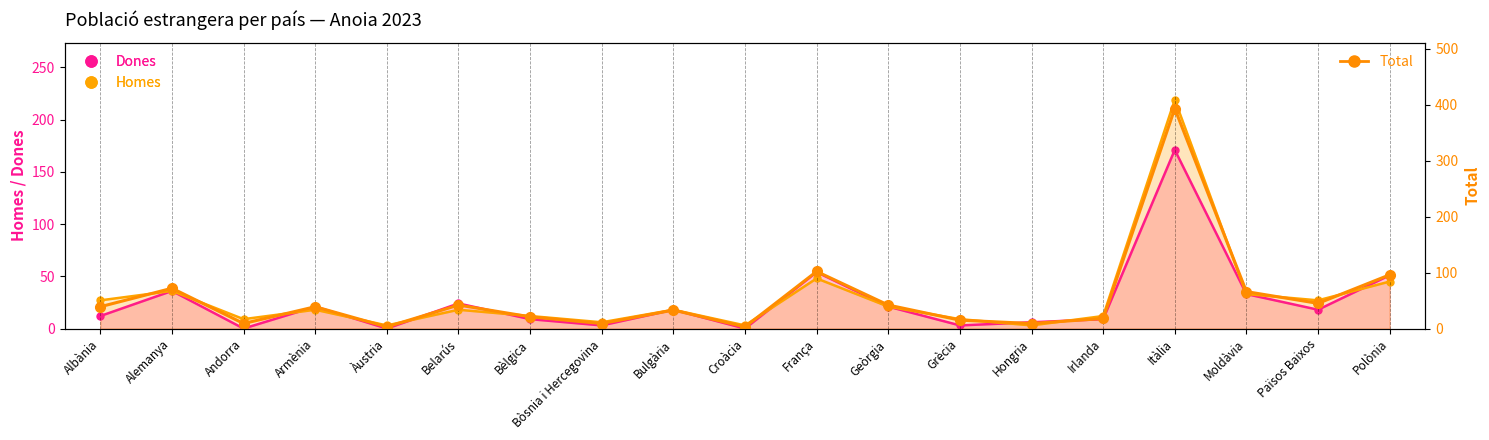

True or false: the data shows 9 at Andorra.

True